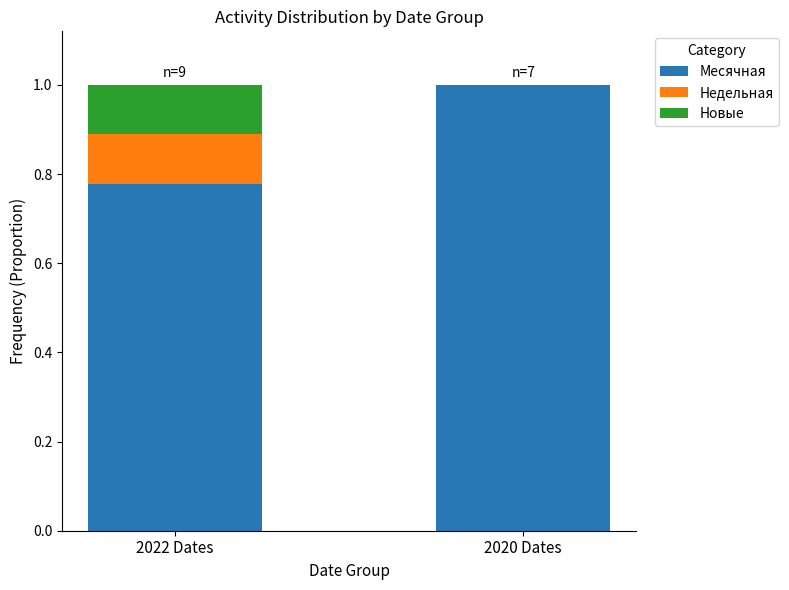

Are the bars horizontal?

No